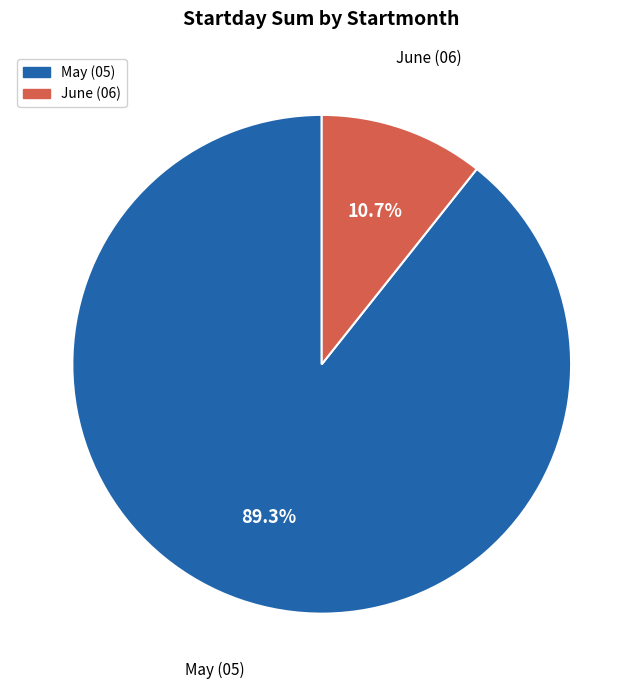

What is the majority slice?

May (05)